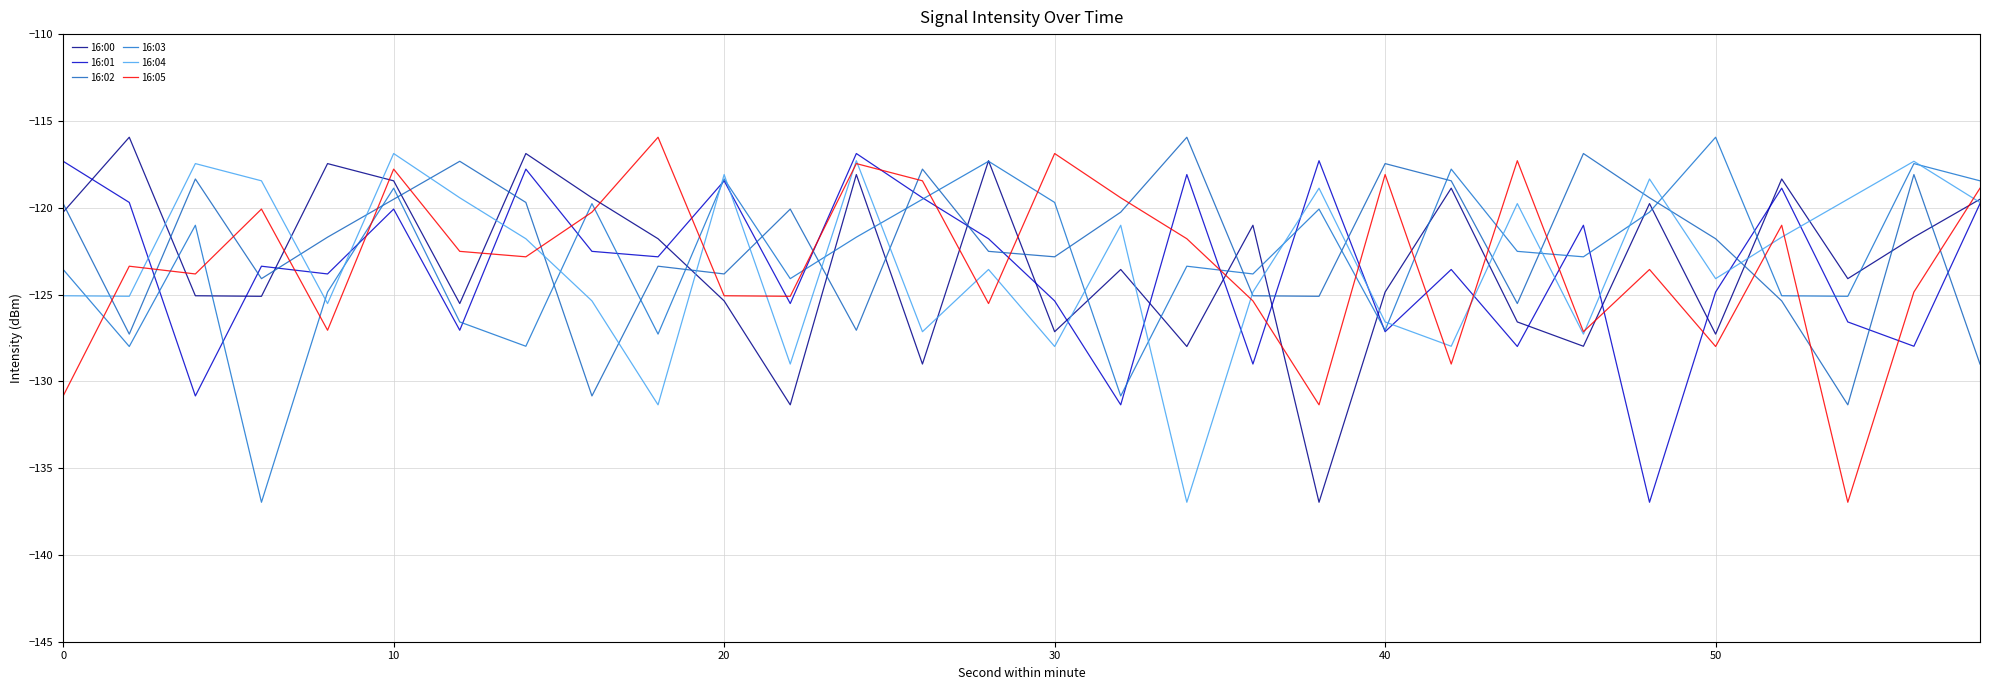

Which series has the widest spread of values?

16:00